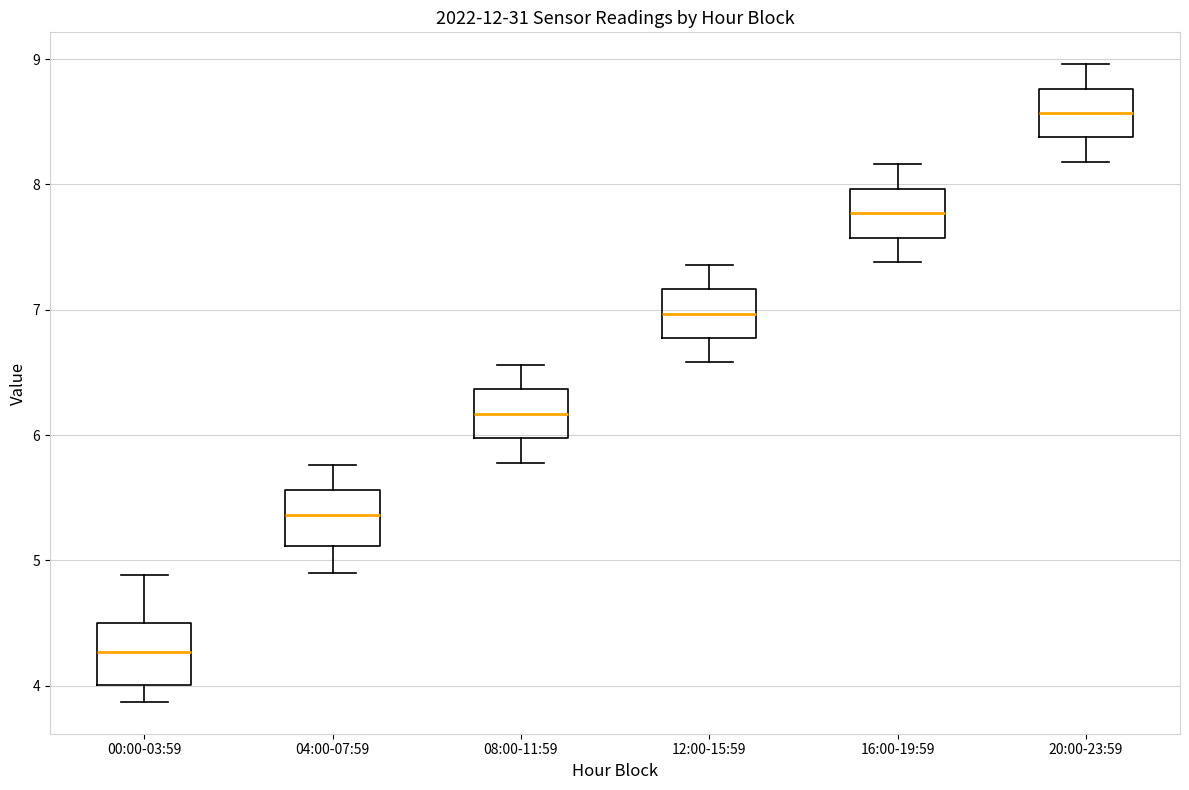

Reading left to right, read every box against the y-axis: the position of its median line, the range the box covers, and the ends of its whiskers. The values are not printed on the chart, so give them approximately, as read against the axis.

00:00-03:59: median 4.3, box 4.0 to 4.5, whiskers 3.9 to 4.9
04:00-07:59: median 5.4, box 5.1 to 5.6, whiskers 4.9 to 5.8
08:00-11:59: median 6.2, box 6.0 to 6.4, whiskers 5.8 to 6.6
12:00-15:59: median 7.0, box 6.8 to 7.2, whiskers 6.6 to 7.4
16:00-19:59: median 7.8, box 7.6 to 8.0, whiskers 7.4 to 8.2
20:00-23:59: median 8.6, box 8.4 to 8.8, whiskers 8.2 to 9.0